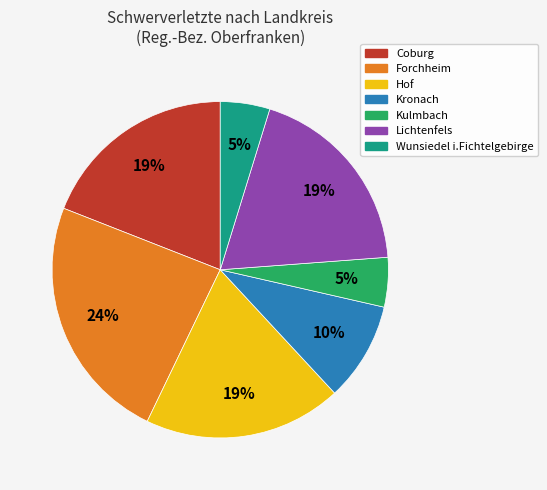

Is the sum of Forchheim and Kulmbach greater than half?

No